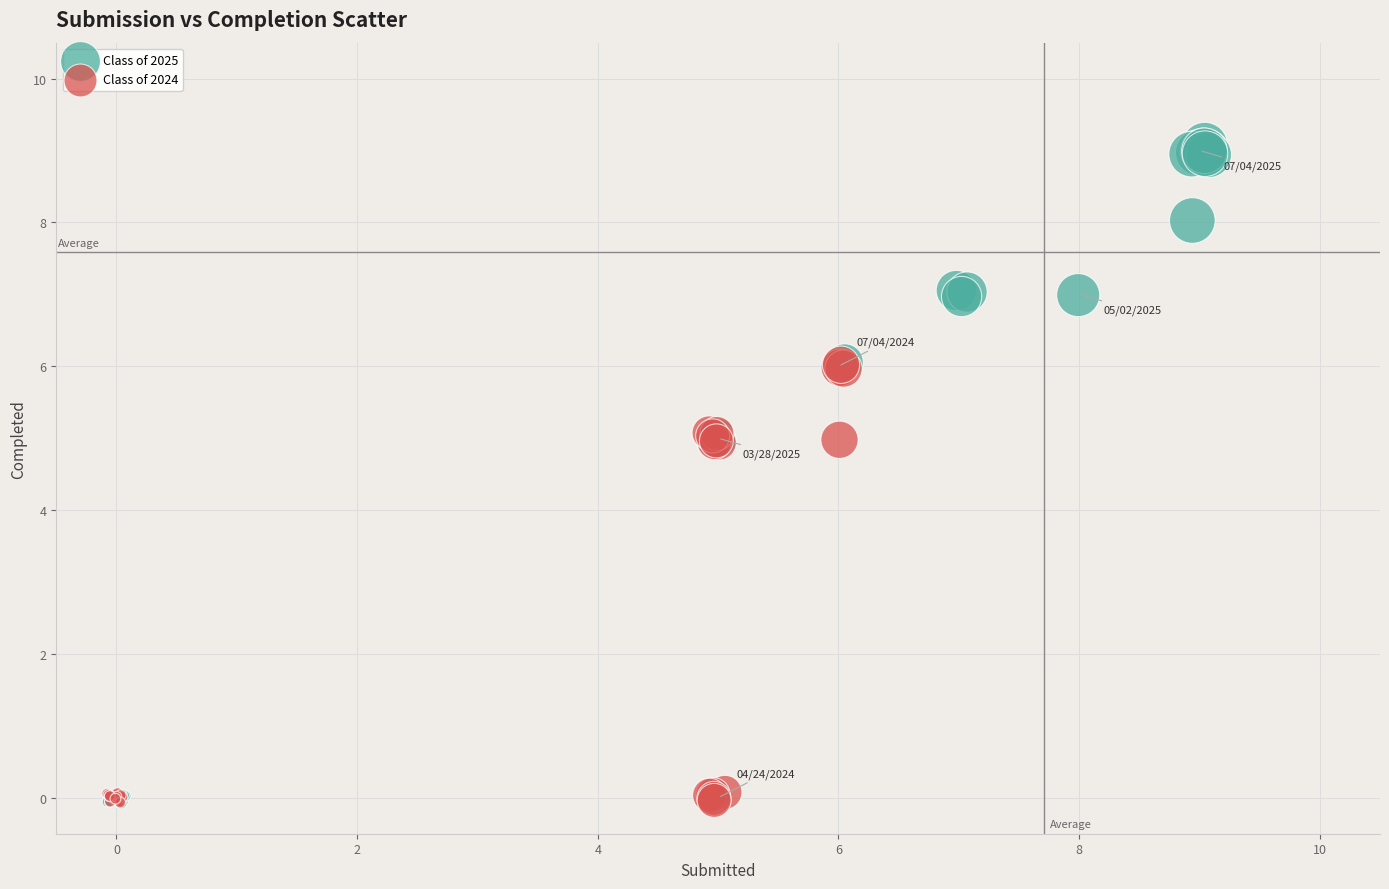

Which series contains the highest Y value?

Class of 2025